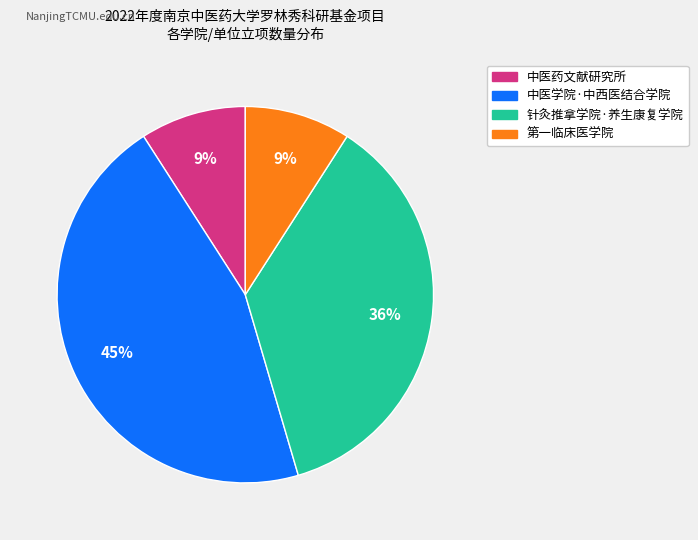

What is the ratio of the value at 中医药文献研究所 to the value at 第一临床医学院?

1.0